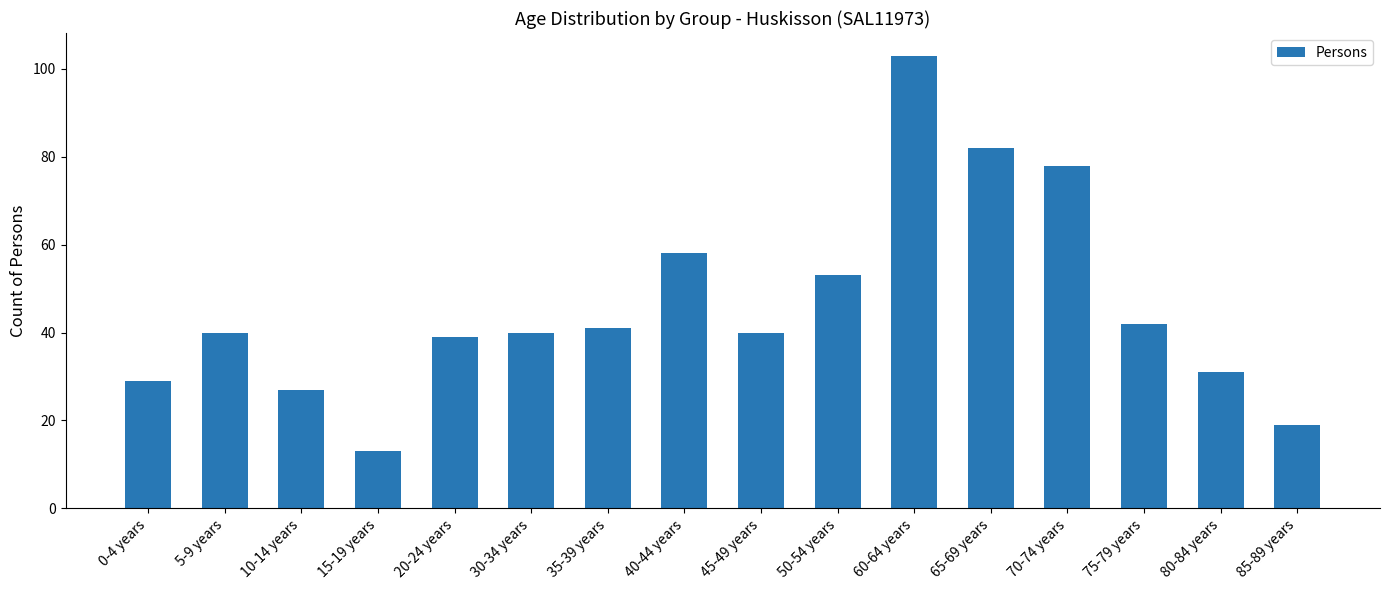

How many distinct data groups are displayed?

1